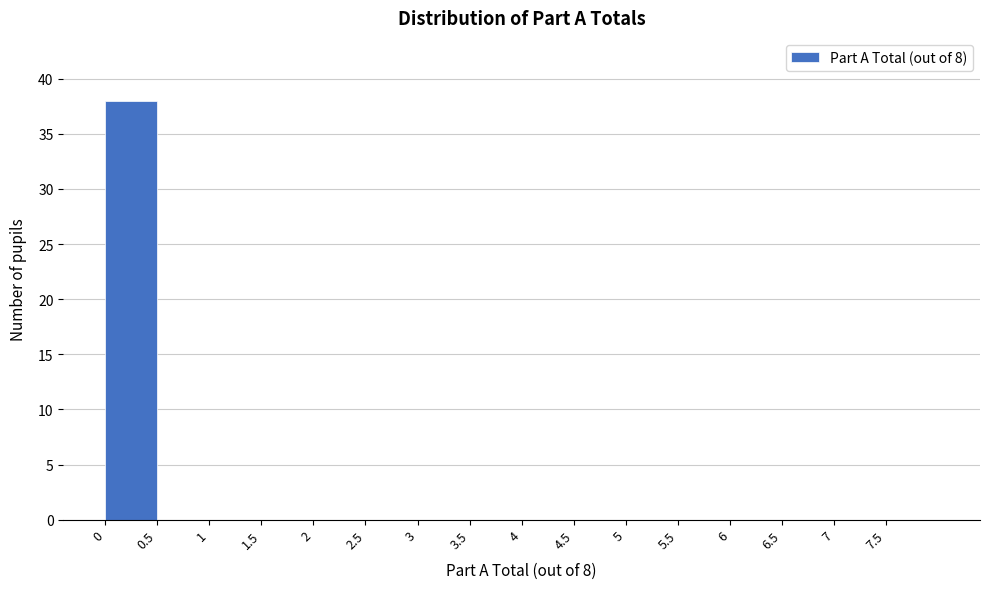

Which range on the x-axis has the tallest bar?

0.0 to 0.5